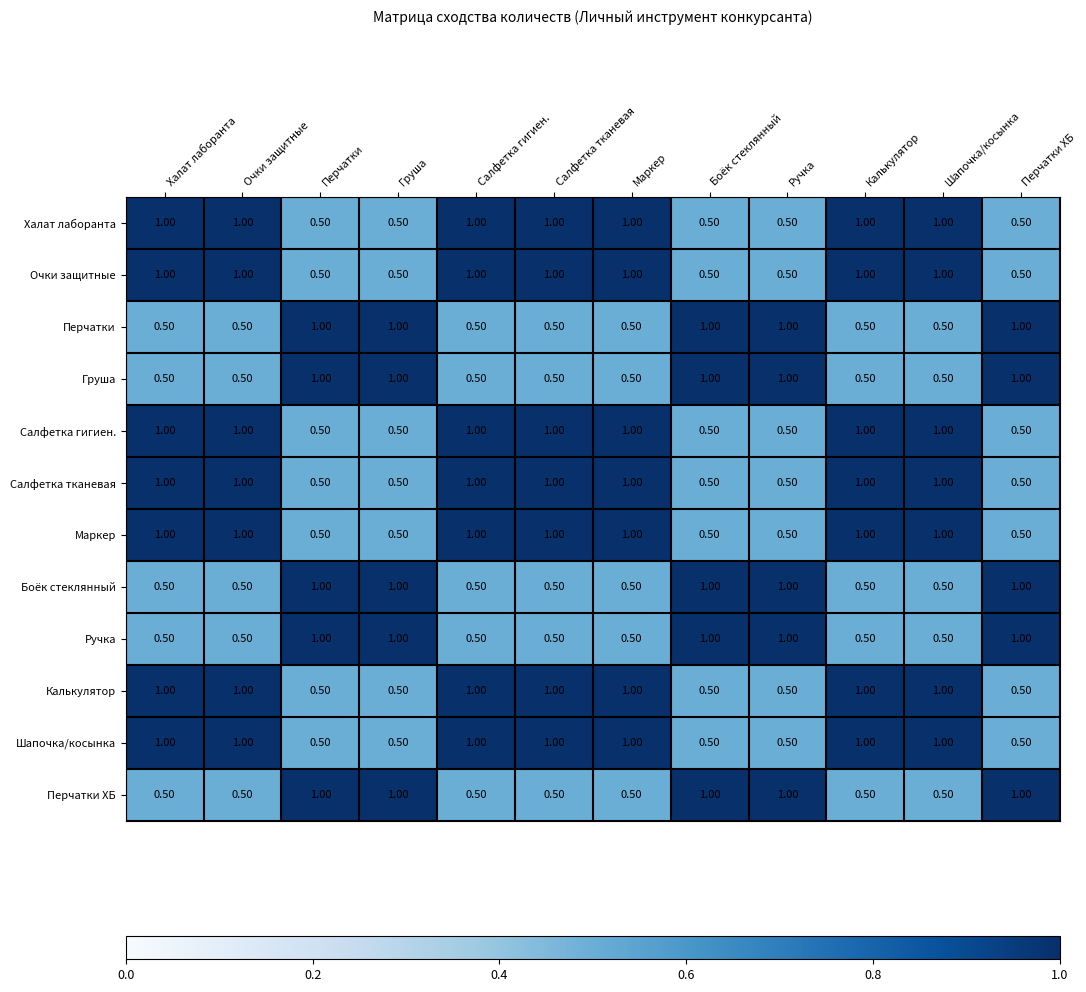

What is the average value of the Ручка series?

0.7